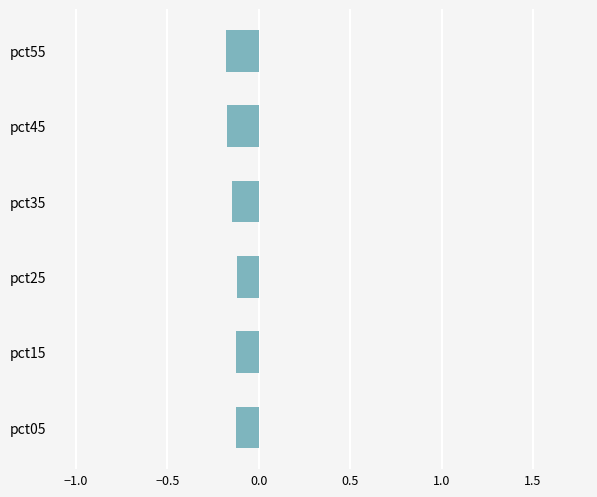

Between pct55 and pct25, which is larger?

pct25